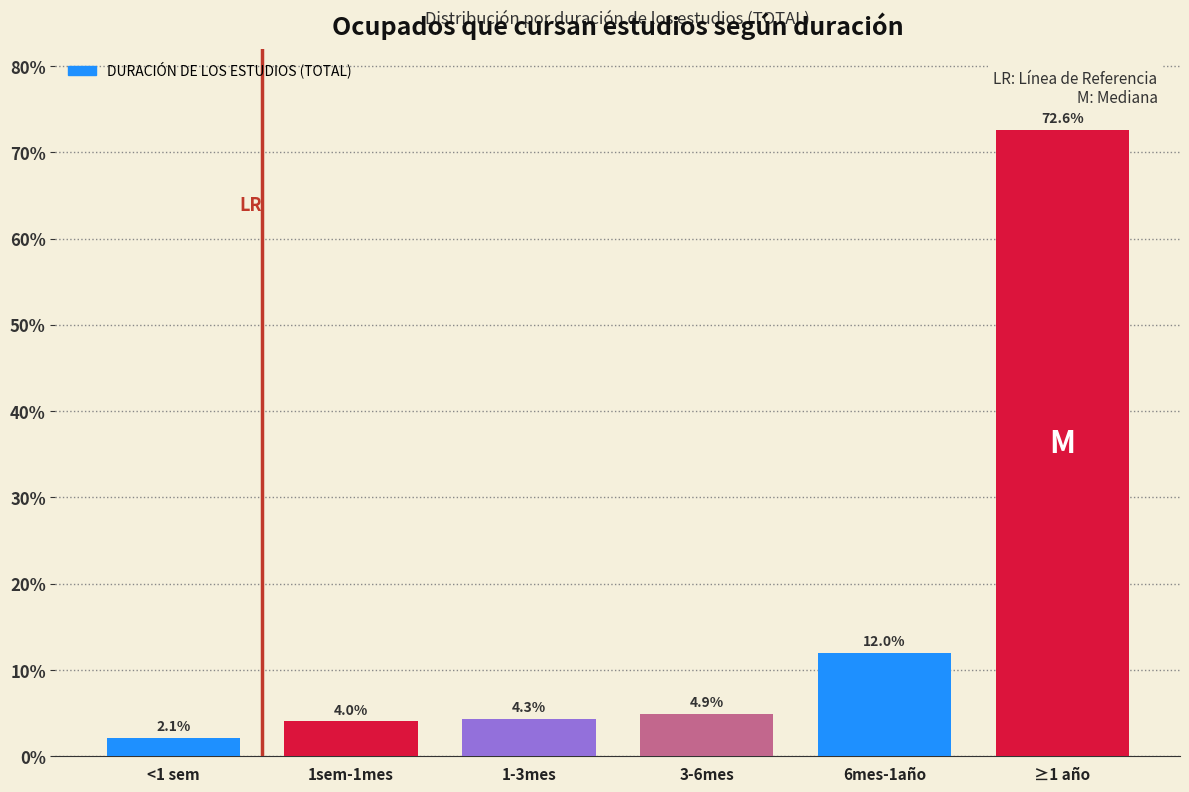

Reading left to right, extract all data points from this chart.

2.1	4.0	4.3	4.9	12.0	72.6